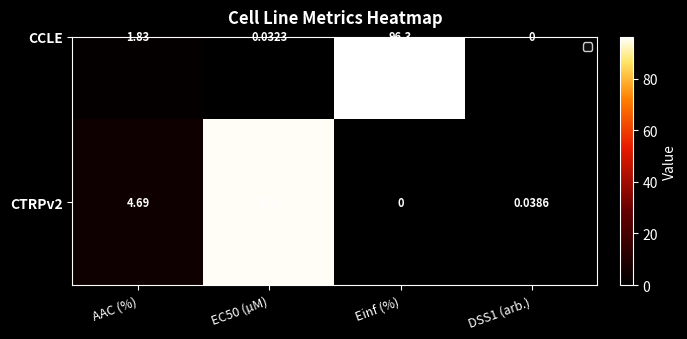

Reading right to left, what are all the values shown in this chart?

0.0	0.0	95.6	4.7